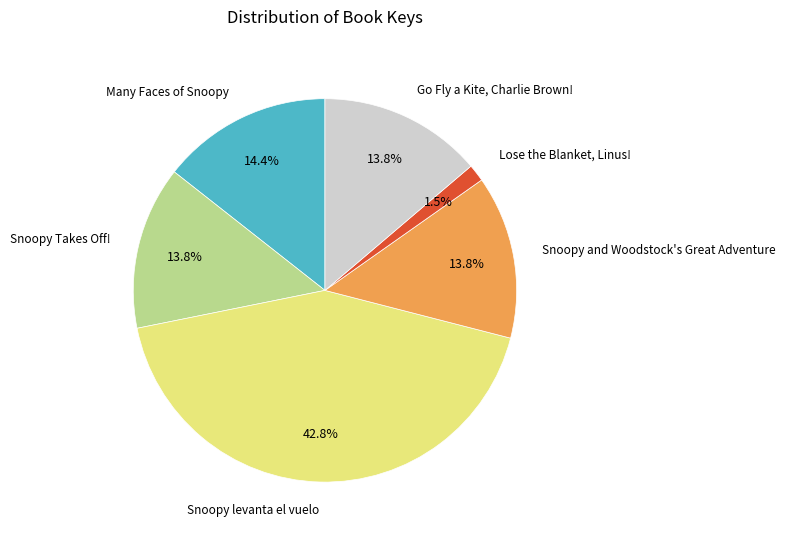

Is there a majority slice in this chart?

No